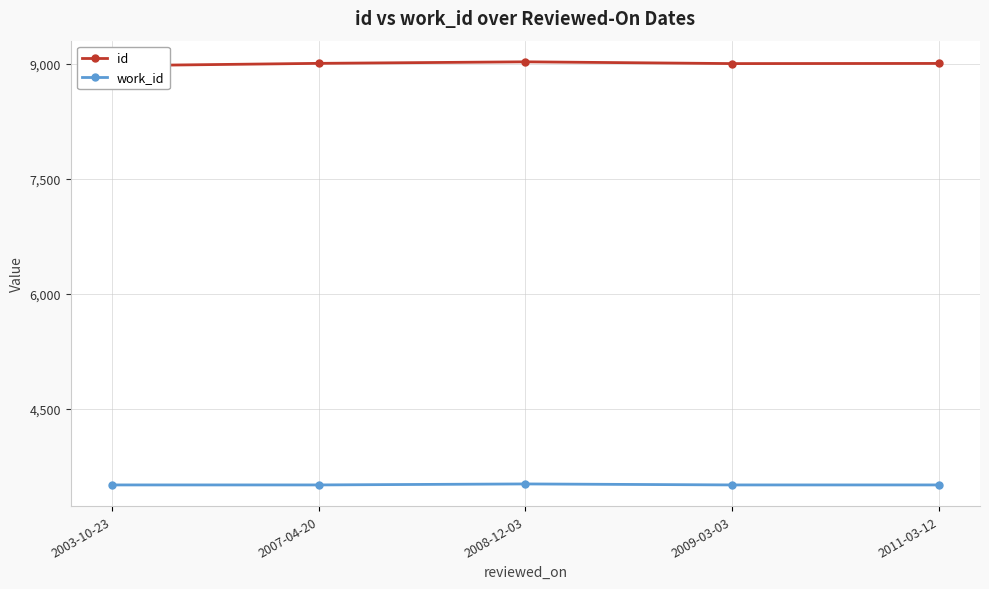

True or false: work_id has a value of 5297 at 2003-10-23.

False